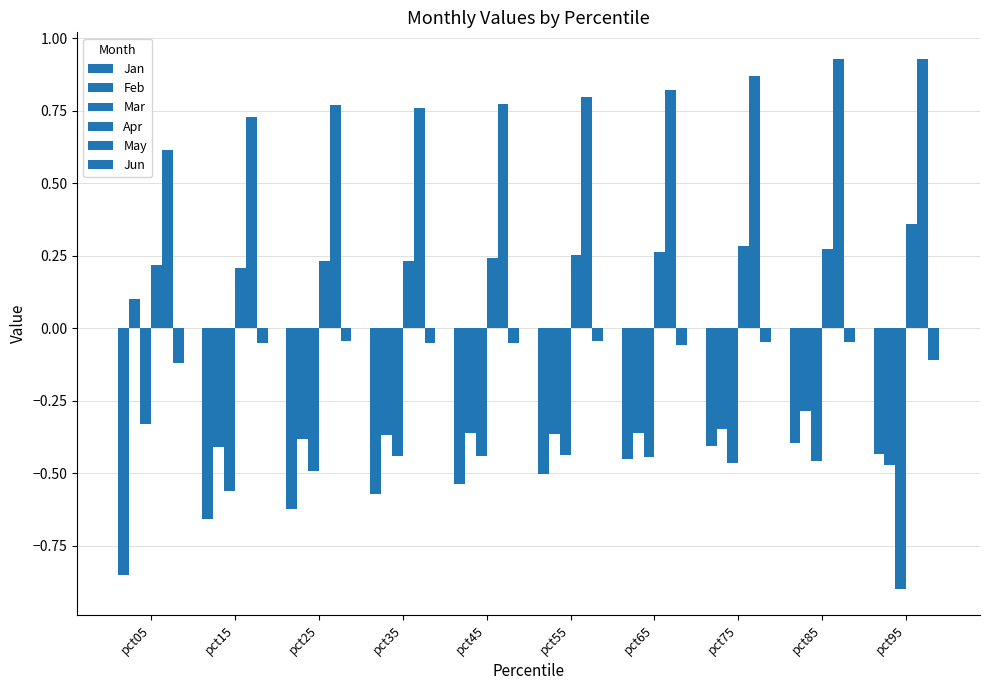

Reading right to left, what are all the values shown in this chart?

Jan: -0.4	-0.4	-0.4	-0.5	-0.5	-0.5	-0.6	-0.6	-0.7	-0.9
Feb: -0.5	-0.3	-0.3	-0.4	-0.4	-0.4	-0.4	-0.4	-0.4	0.1
Mar: -0.9	-0.5	-0.5	-0.4	-0.4	-0.4	-0.4	-0.5	-0.6	-0.3
Apr: 0.4	0.3	0.3	0.3	0.3	0.2	0.2	0.2	0.2	0.2
May: 0.9	0.9	0.9	0.8	0.8	0.8	0.8	0.8	0.7	0.6
Jun: -0.1	-0.0	-0.0	-0.1	-0.0	-0.0	-0.0	-0.0	-0.1	-0.1